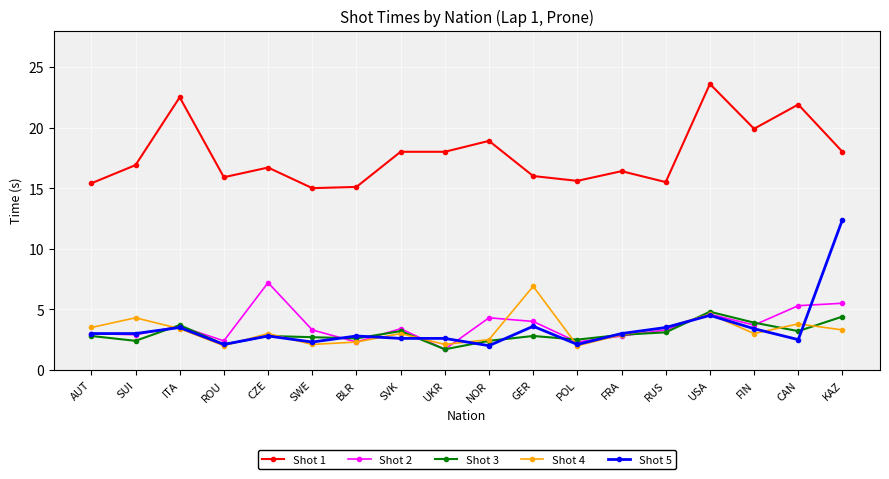

The Shot 1 series shows 5.5 at GER. True or false?

False